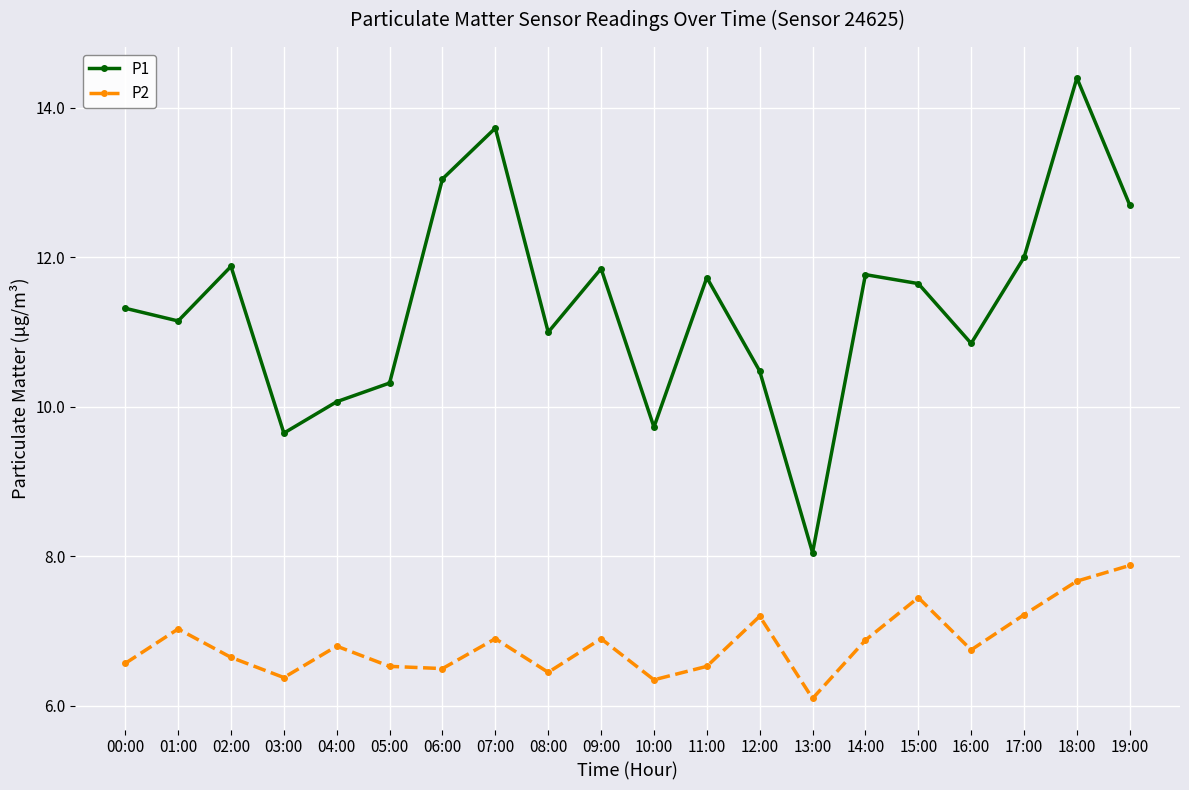

At how many categories does at least one series exceed 10?

17